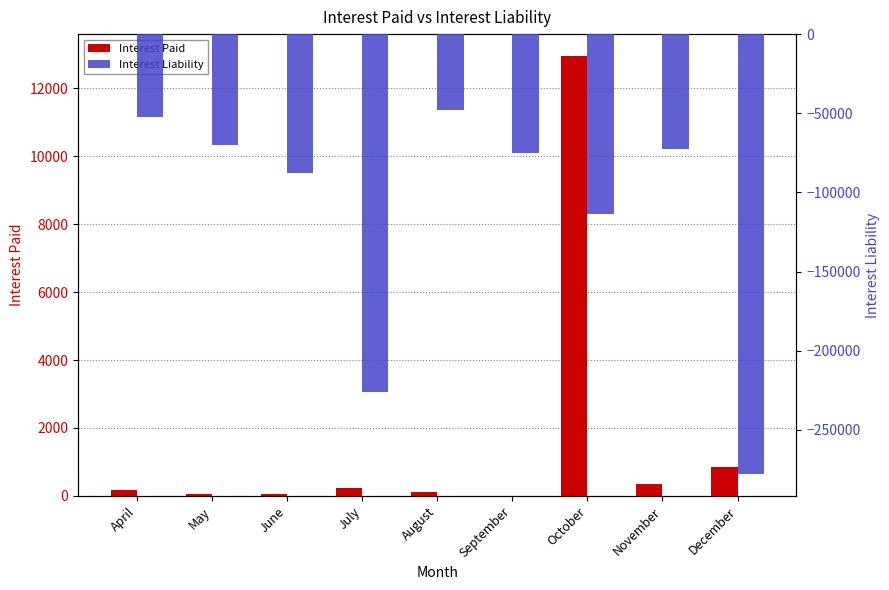

At which label does Interest Paid reach its minimum?

September